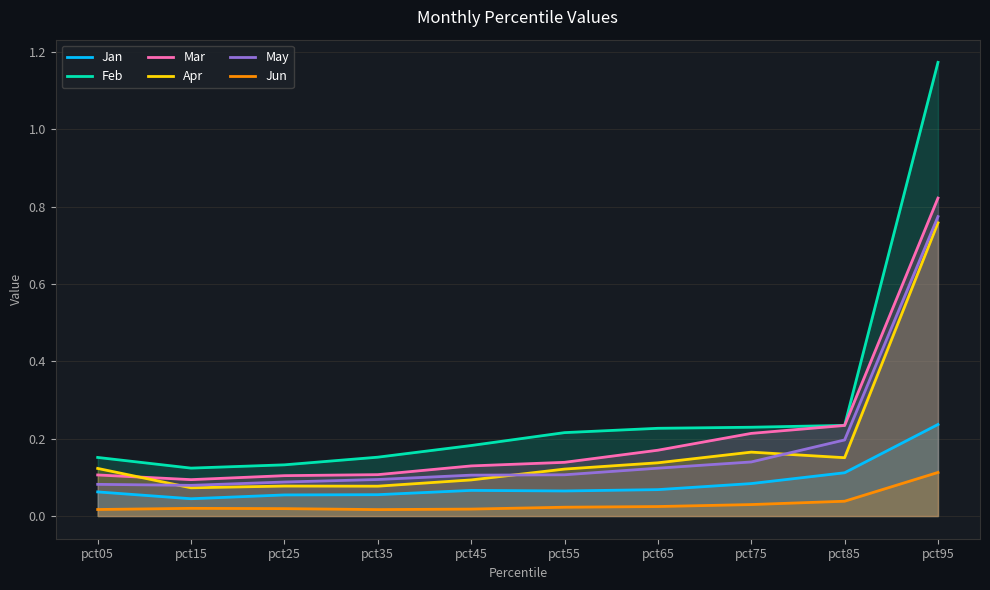

How many Apr values are between 0 and 1?

10